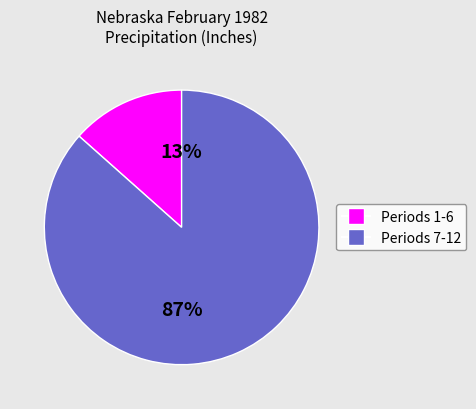

Is there a majority slice in this chart?

Yes